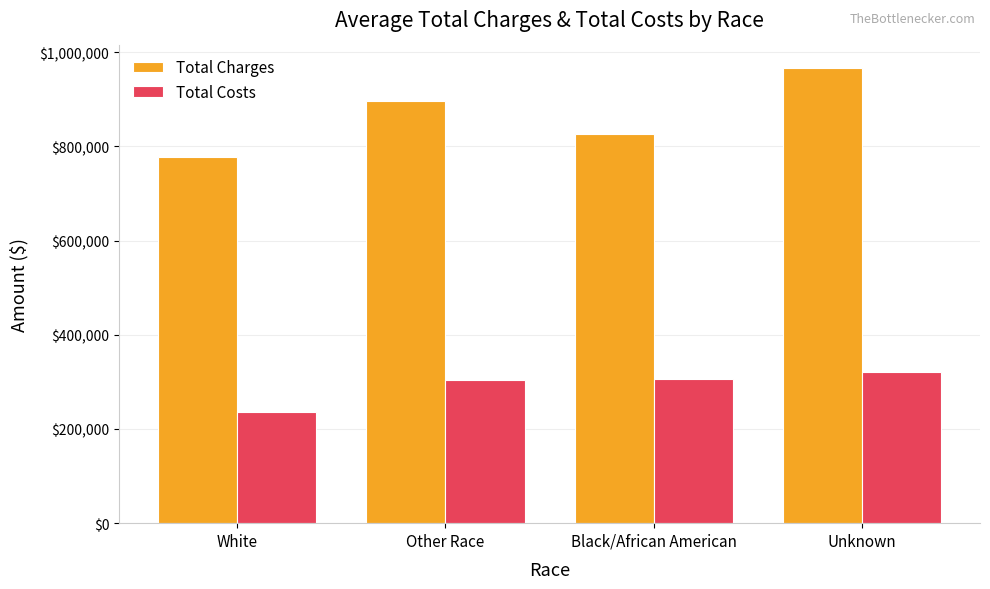

At how many categories does at least one series exceed 314259?

4